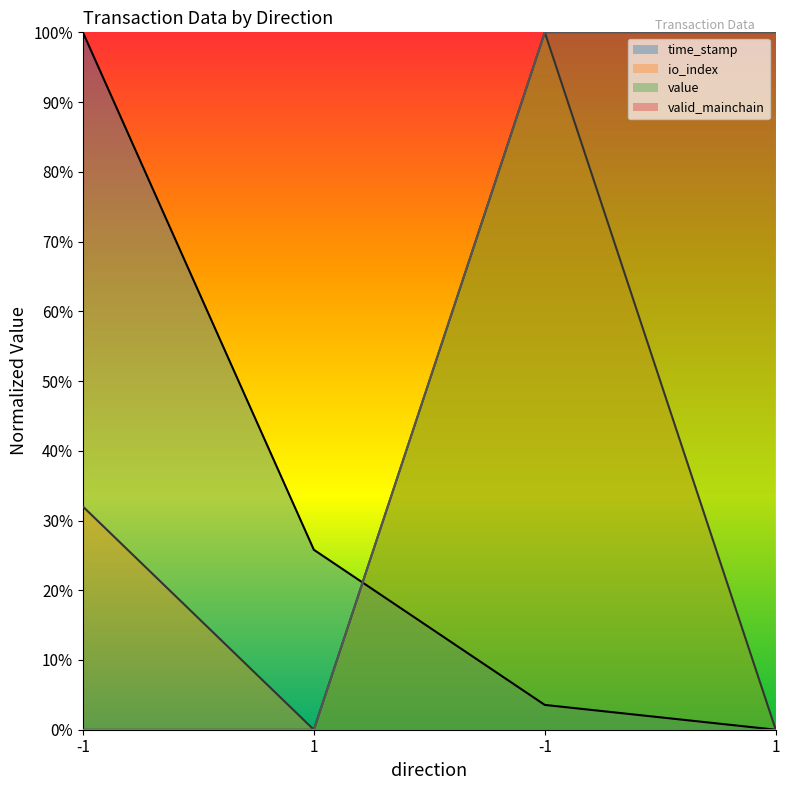

Which series has the widest spread of values?

time_stamp